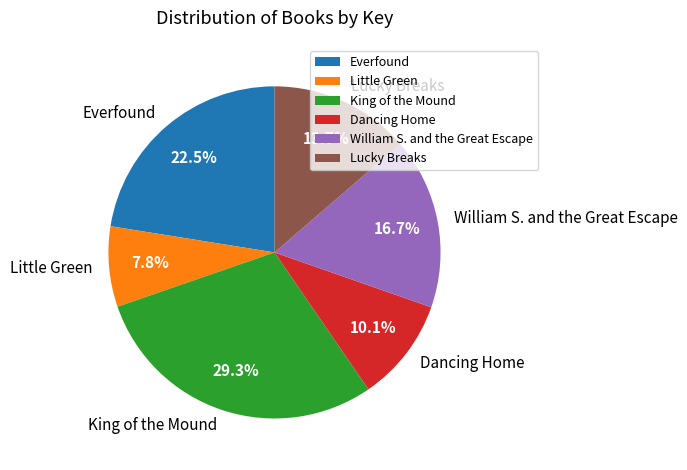

What percentage do Dancing Home and Little Green together represent?

17.9%